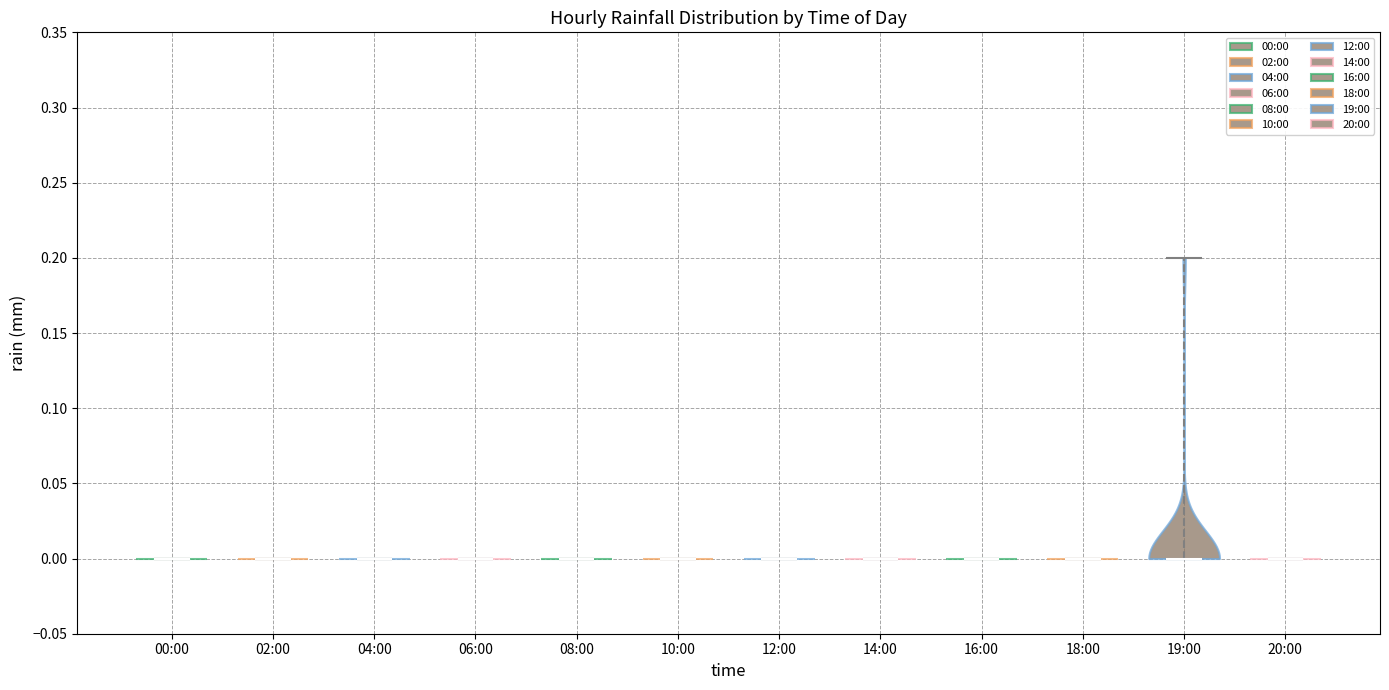

Reading left to right, read every violin against the y-axis: where its median line is, and the lowest and highest points it reaches. The values are not printed on the chart, so give them approximately, as read against the axis.

00:00: median line 0.0, lowest point 0.0, highest point 0.0
02:00: median line 0.0, lowest point 0.0, highest point 0.0
04:00: median line 0.0, lowest point 0.0, highest point 0.0
06:00: median line 0.0, lowest point 0.0, highest point 0.0
08:00: median line 0.0, lowest point 0.0, highest point 0.0
10:00: median line 0.0, lowest point 0.0, highest point 0.0
12:00: median line 0.0, lowest point 0.0, highest point 0.0
14:00: median line 0.0, lowest point 0.0, highest point 0.0
16:00: median line 0.0, lowest point 0.0, highest point 0.0
18:00: median line 0.0, lowest point 0.0, highest point 0.0
19:00: median line 0.0, lowest point 0.0, highest point 0.2
20:00: median line 0.0, lowest point 0.0, highest point 0.0